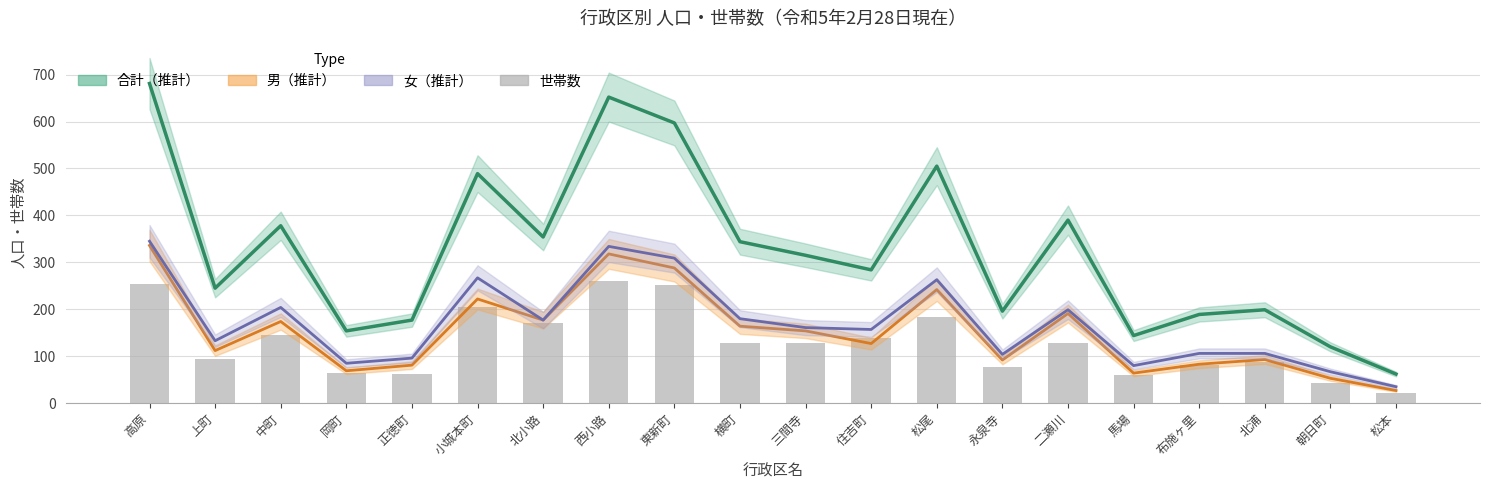

What is the label of the 14th bar from the left?

永泉寺